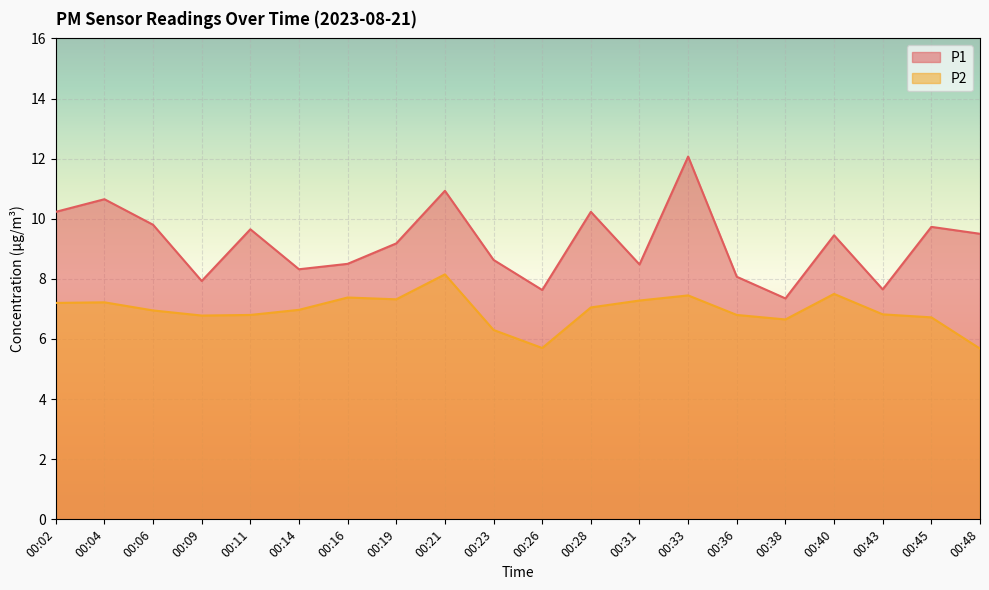

At which label does P1 first exceed 9?

00:02